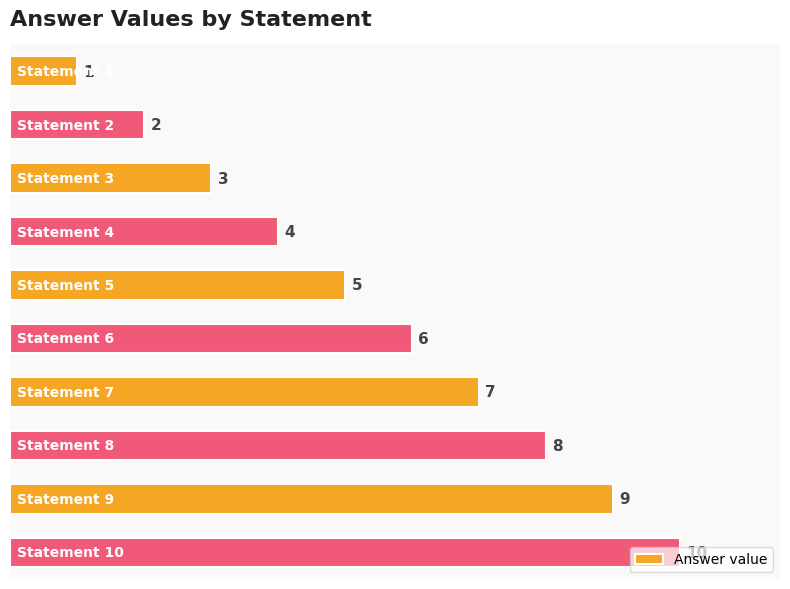

What is the sum of all values?

55